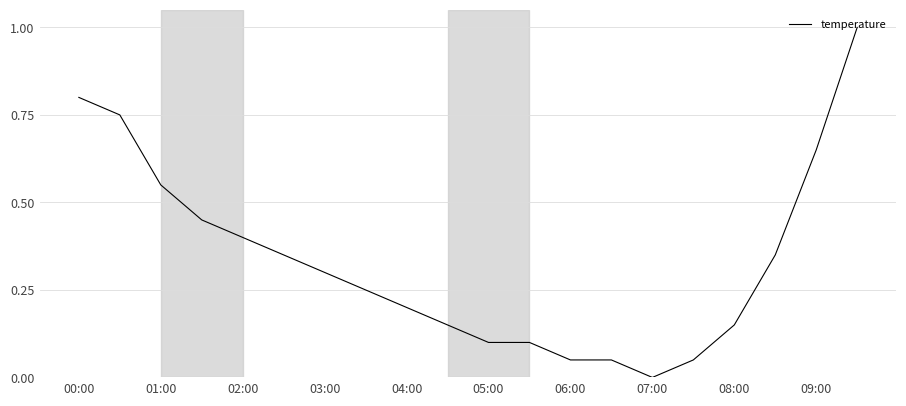

What is the maximum value shown in the chart?

1.0